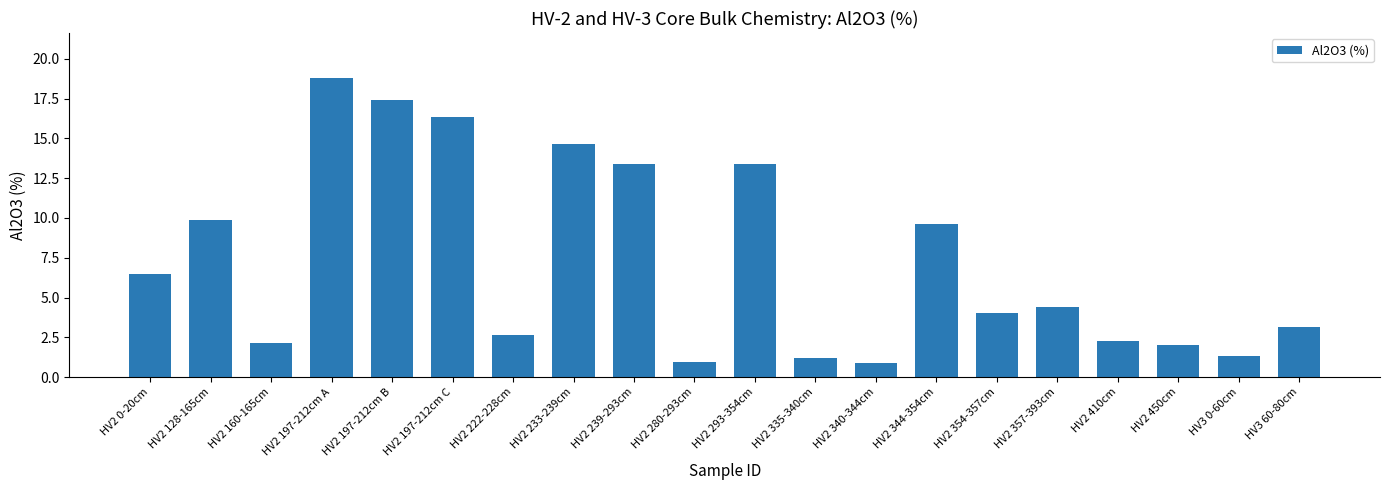

What is the label of the 13th bar from the right?

HV2 233-239cm